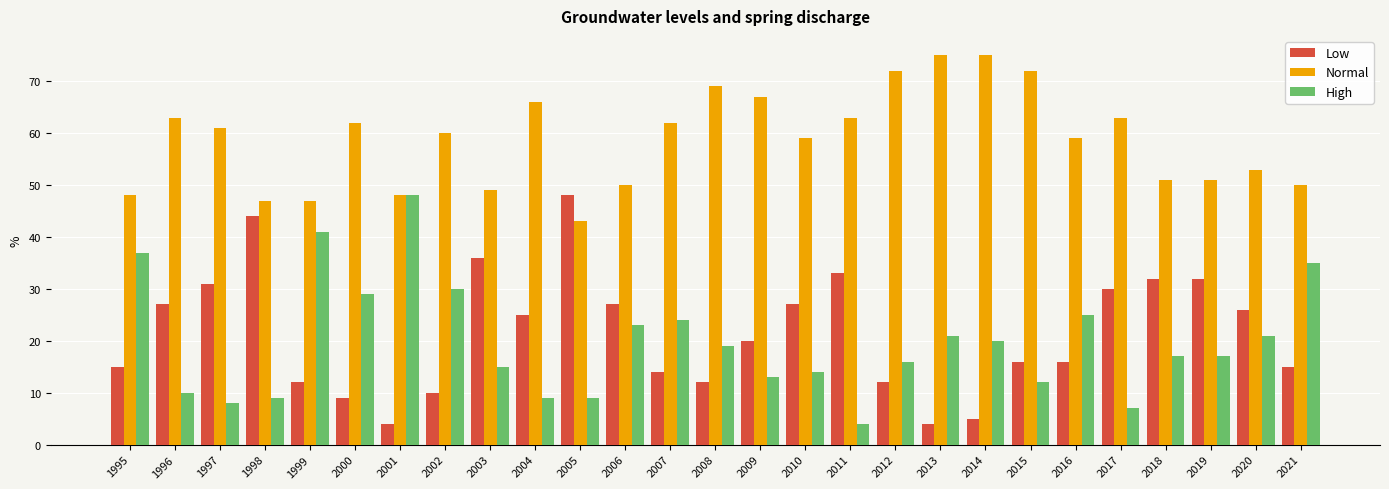

What is the maximum value for Low?

48